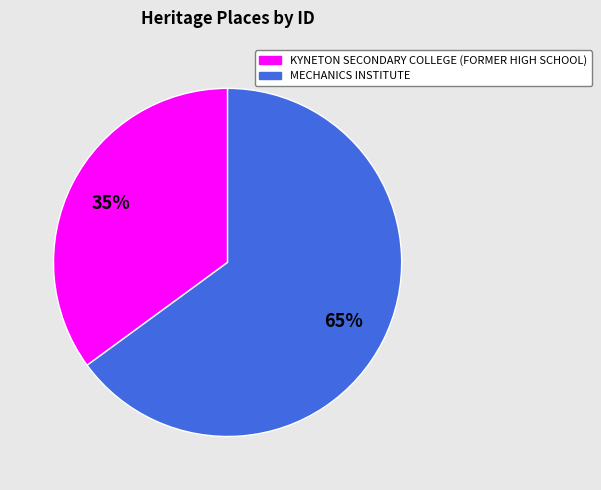

How many slices are in this pie chart?

2